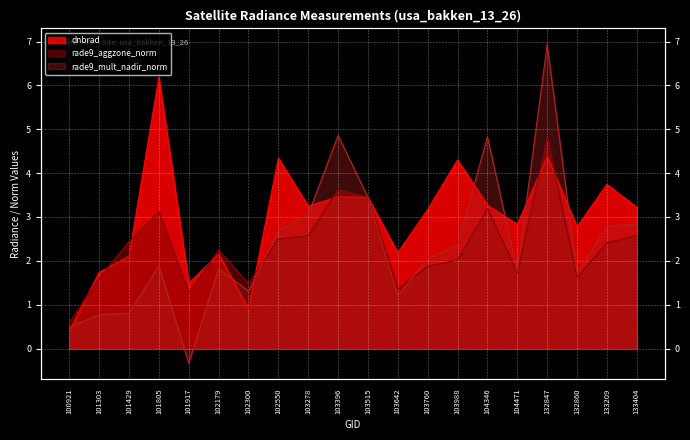

The rade9_aggzone_norm series shows 3.6 at 103396. True or false?

True